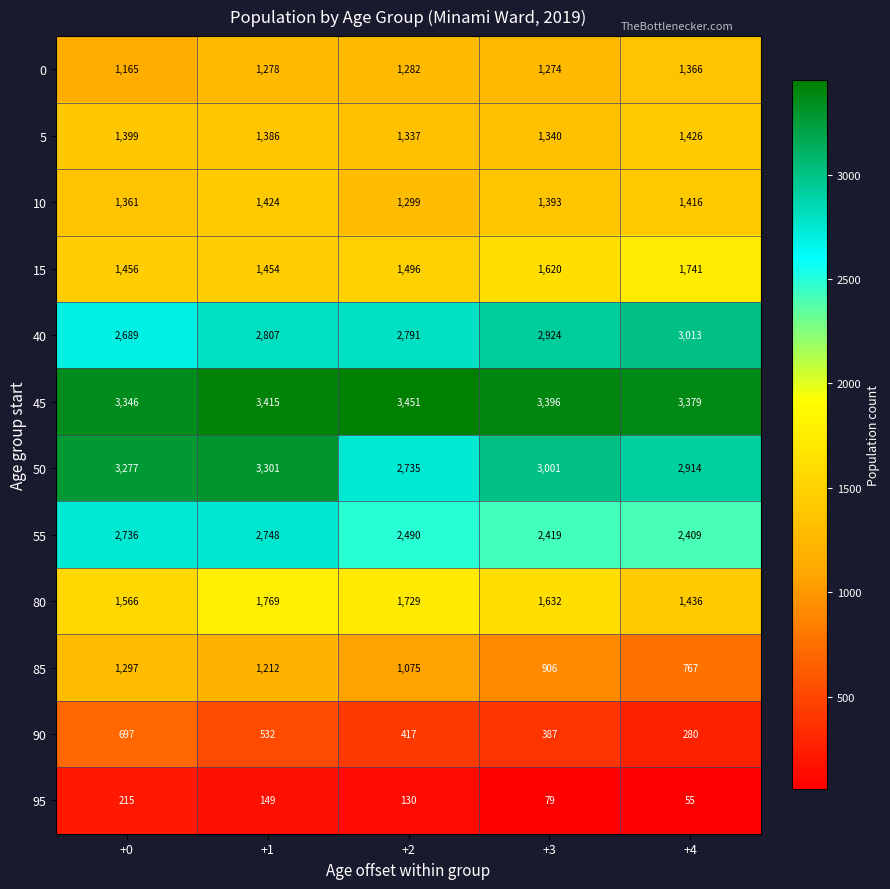

At which label is 90 closest to 488?

+1